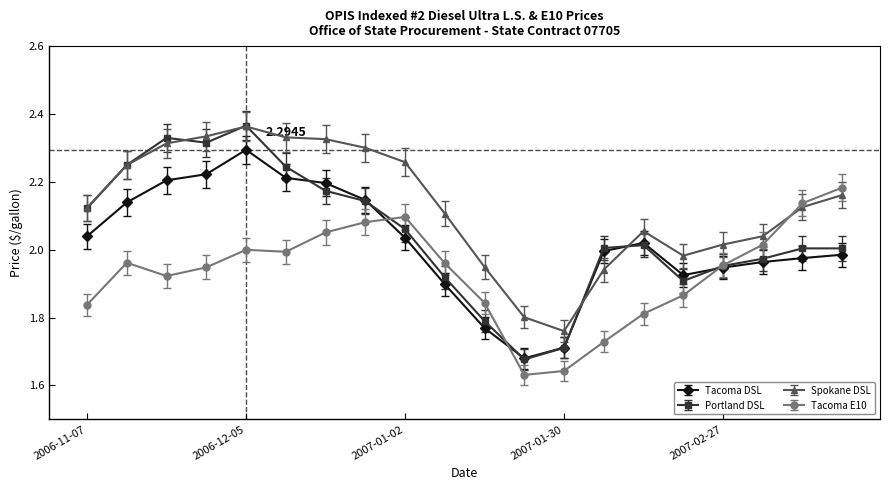

At how many categories does at least one series exceed 1?

20